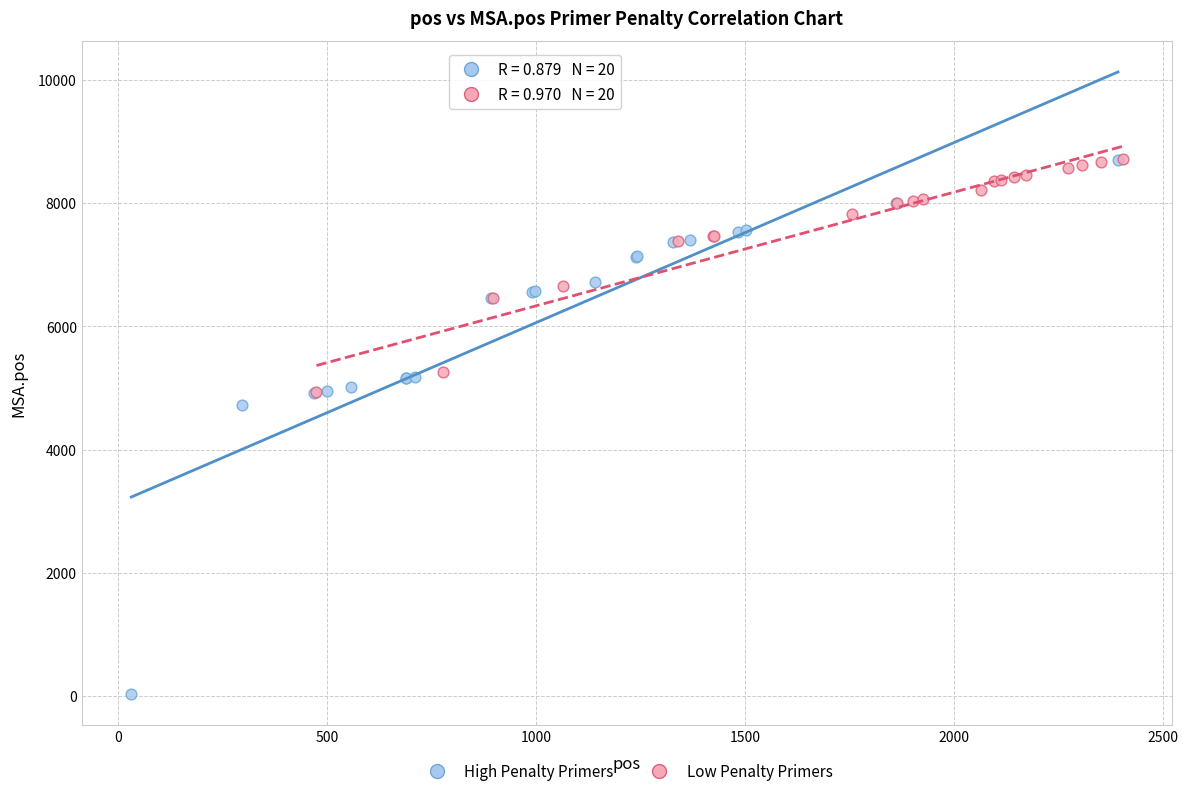

Which series has the widest spread of Y values?

High Penalty Primers